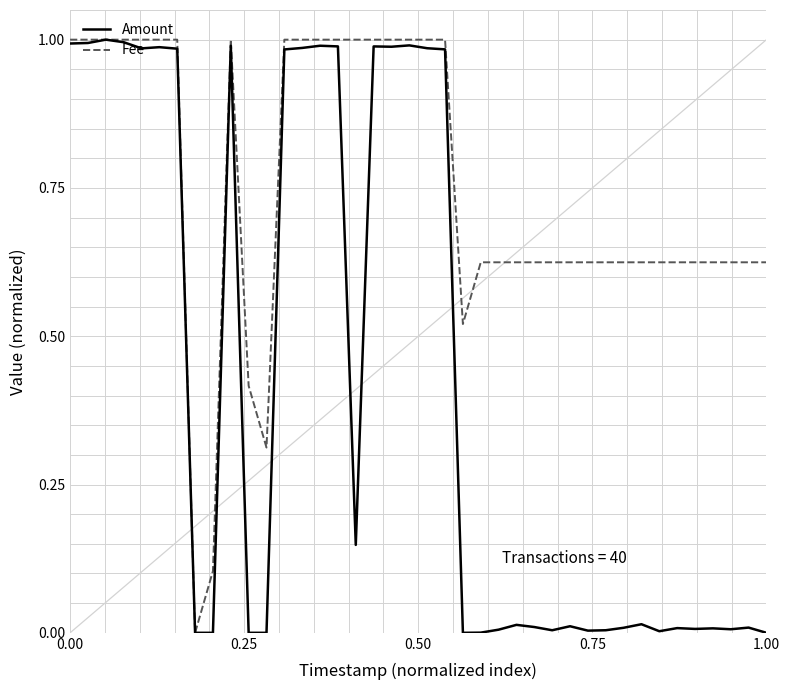

Rank the series by their average value, from lowest to highest.

Amount, Fee